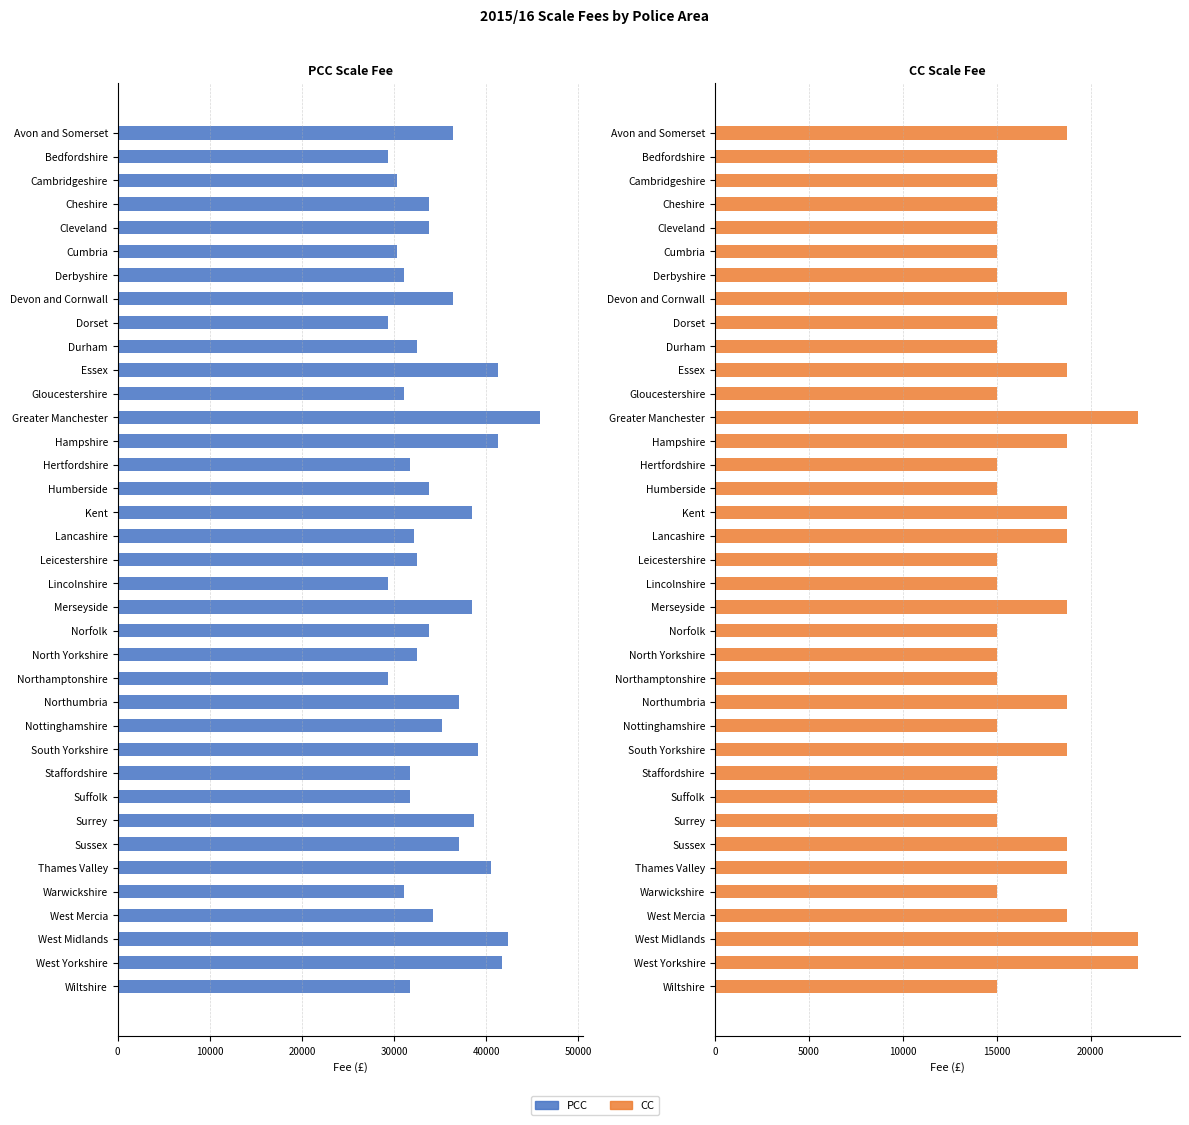

What are all the series names shown in the legend?

PCC, CC